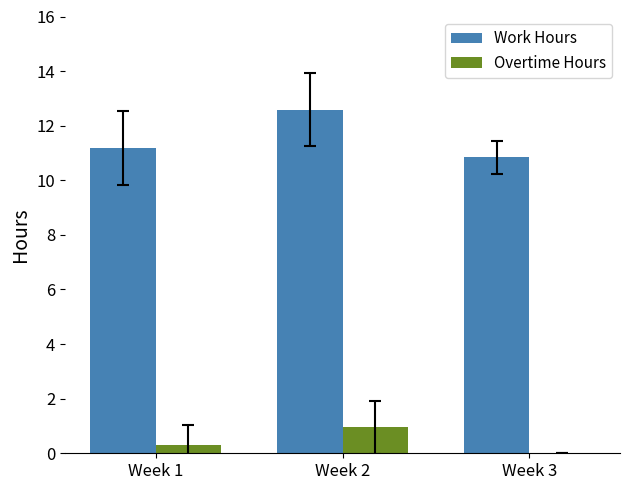

How many positive values does the Overtime Hours series have?

2